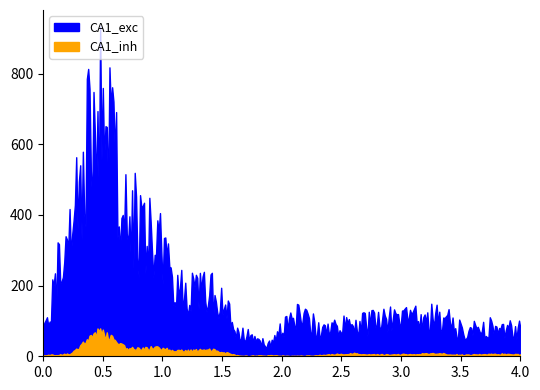

True or false: CA1_exc and CA1_inh cross at least once.

False